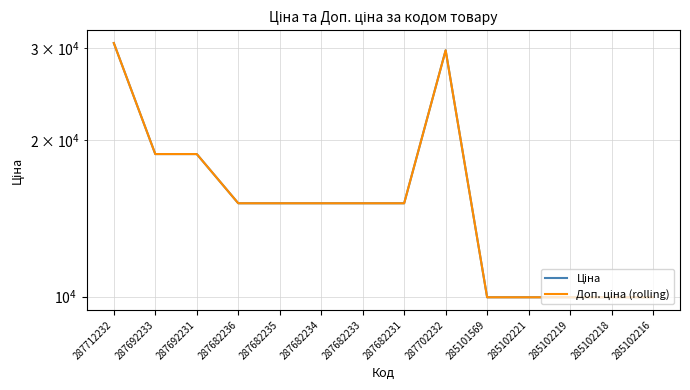

The Ціна series shows 15497.0 at 285101569. True or false?

False